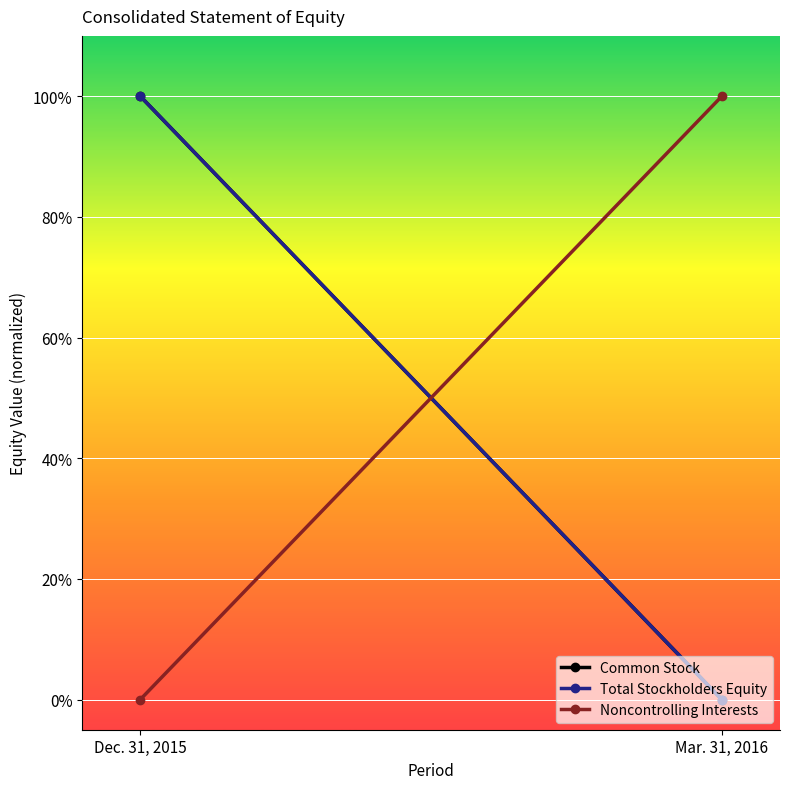

Reading left to right, what are all the values shown in this chart?

Common Stock: Dec. 31, 2015=1.0	Mar. 31, 2016=0.0
Total Stockholders Equity: Dec. 31, 2015=1.0	Mar. 31, 2016=0.0
Noncontrolling Interests: Dec. 31, 2015=0.0	Mar. 31, 2016=1.0